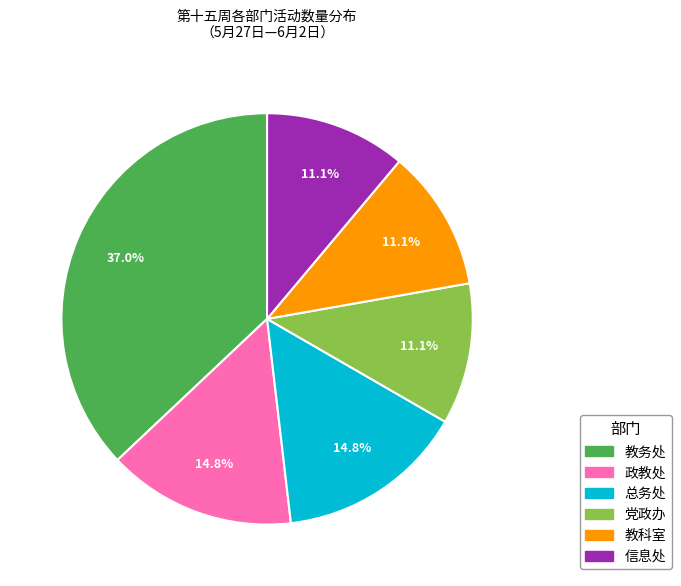

How much of the chart is everything except 总务处?

85.2%